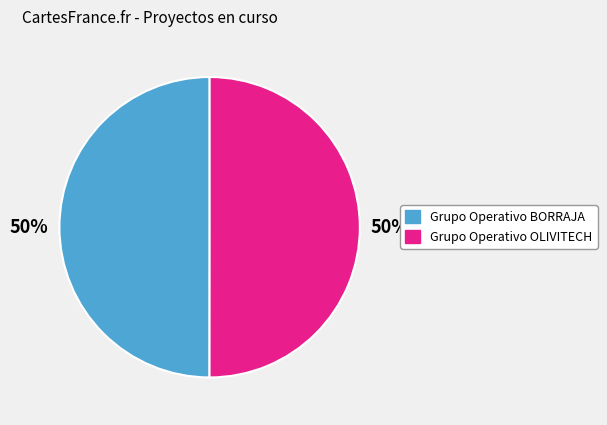

Do Grupo Operativo BORRAJA and Grupo Operativo OLIVITECH together represent more than half of the pie?

Yes